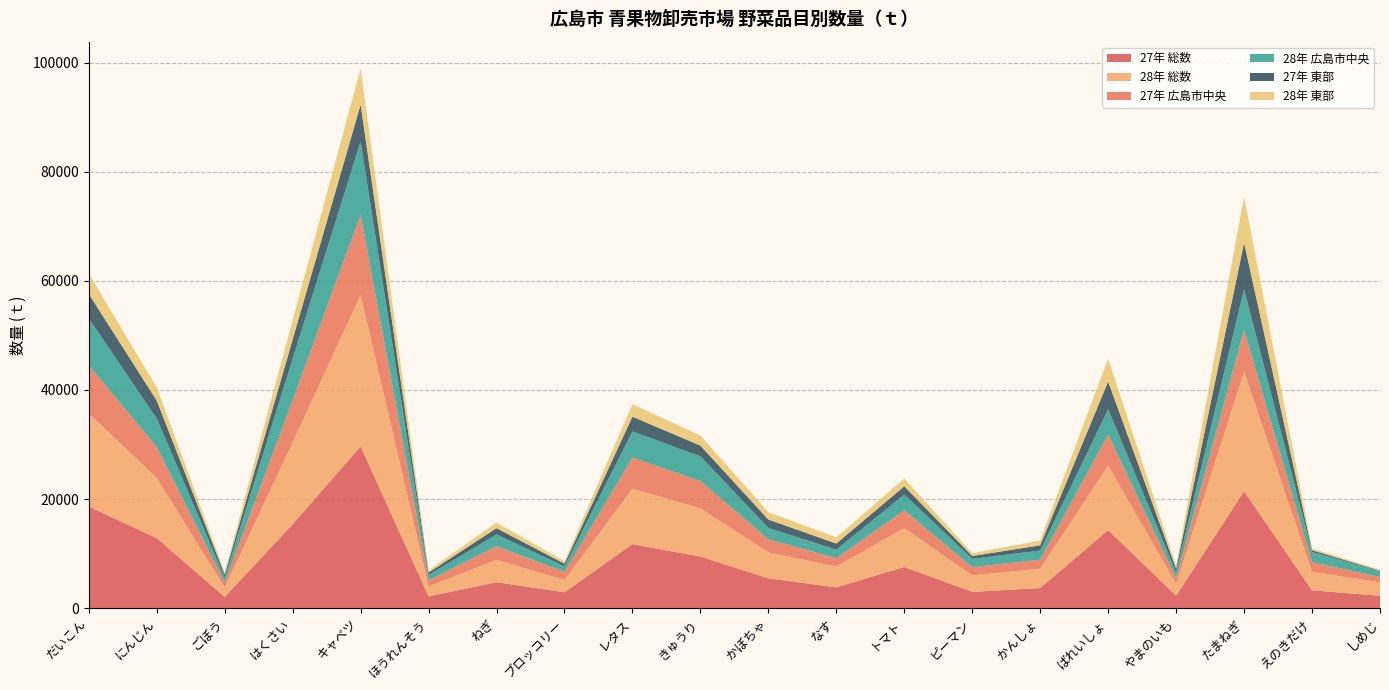

Reading left to right, transcribe all the data shown in this chart.

27年 総数: だいこん=18621	にんじん=12817	ごぼう=2040	はくさい=15370	キャベツ=29654	ほうれんそう=2134	ねぎ=4745	ブロッコリー=2879	レタス=11726	きゅうり=9444	かぼちゃ=5446	なす=3795	トマト=7533	ピーマン=2966	かんしょ=3671	ばれいしょ=14285	やまのいも=2268	たまねぎ=21425	えのきだけ=3250	しめじ=2254
28年 総数: だいこん=17088	にんじん=11035	ごぼう=1741	はくさい=14986	キャベツ=27812	ほうれんそう=1838	ねぎ=4098	ブロッコリー=2272	レタス=10183	きゅうり=8843	かぼちゃ=4779	なす=3817	トマト=7136	ピーマン=3027	かんしょ=3552	ばれいしょ=11881	やまのいも=2197	たまねぎ=21925	えのきだけ=3420	しめじ=2450
27年 広島市中央: だいこん=8799	にんじん=5713	ごぼう=912	はくさい=7790	キャベツ=14691	ほうれんそう=1115	ねぎ=2509	ブロッコリー=1483	レタス=5719	きゅうり=5023	かぼちゃ=2398	なす=1536	トマト=3281	ピーマン=1498	かんしょ=1666	ばれいしょ=5699	やまのいも=1023	たまねぎ=7678	えのきだけ=1755	しめじ=1005
28年 広島市中央: だいこん=8621	にんじん=5215	ごぼう=869	はくさい=7612	キャベツ=13415	ほうれんそう=976	ねぎ=2151	ブロッコリー=1002	レタス=4769	きゅうり=4528	かぼちゃ=2065	なす=1571	トマト=2866	ピーマン=1532	かんしょ=1669	ばれいしょ=4598	やまのいも=1069	たまねぎ=7469	えのきだけ=1866	しめじ=1060
27年 東部: だいこん=4489	にんじん=3275	ごぼう=583	はくさい=3517	キャベツ=6757	ほうれんそう=447	ねぎ=1159	ブロッコリー=496	レタス=2709	きゅうり=1963	かぼちゃ=1549	なす=1112	トマト=1527	ピーマン=526	かんしょ=953	ばれいしょ=5081	やまのいも=677	たまねぎ=8510	えのきだけ=315	しめじ=93
28年 東部: だいこん=3739	にんじん=2414	ごぼう=401	はくさい=3533	キャベツ=6620	ほうれんそう=400	ねぎ=1012	ブロッコリー=456	レタス=2306	きゅうり=1845	かぼちゃ=1354	なす=1117	トマト=1422	ピーマン=508	かんしょ=866	ばれいしょ=4203	やまのいも=505	たまねぎ=8421	えのきだけ=326	しめじ=147